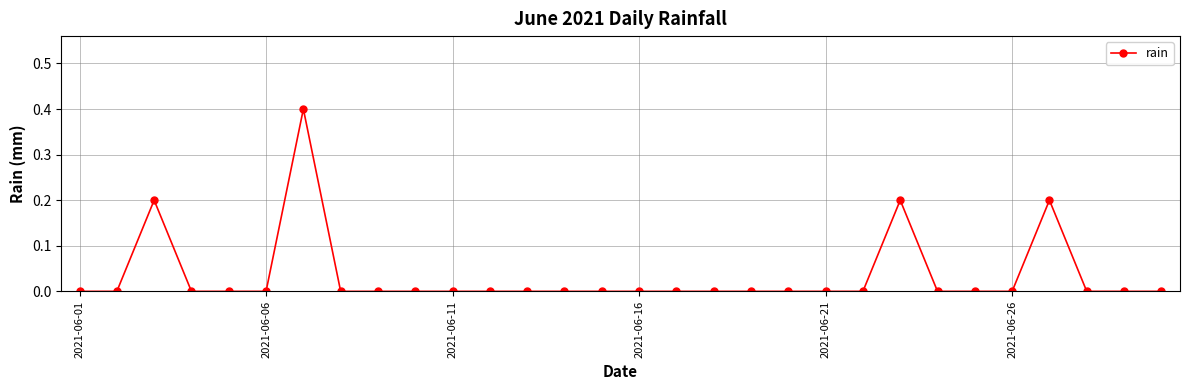

What is the greatest value displayed?

0.4